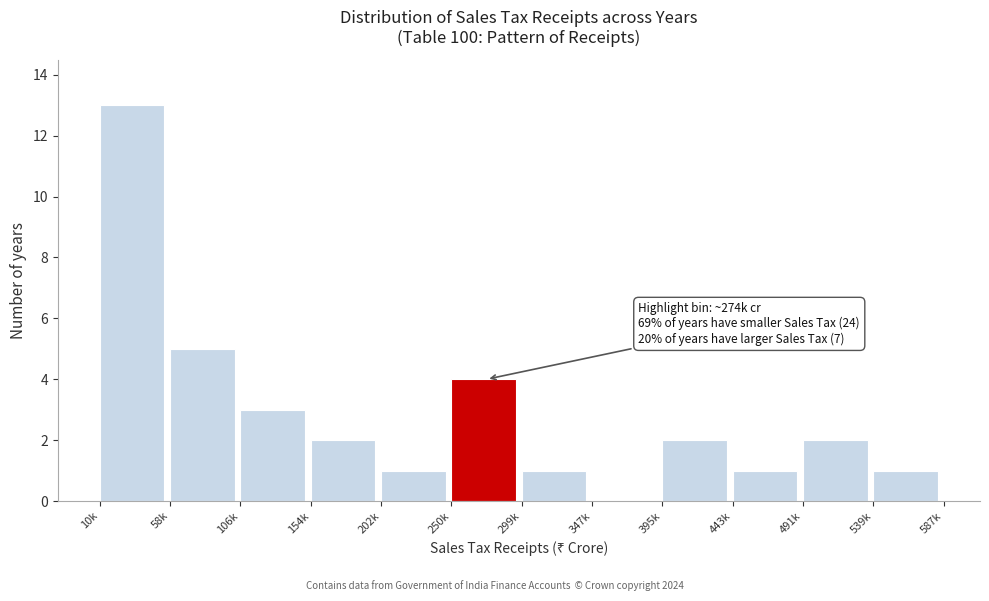

Reading left to right, transcribe all the data shown in this chart.

10k=13	58k=5	106k=3	154k=2	202k=1	250k=4	299k=1	347k=0	395k=2	443k=1	491k=2	539k=1